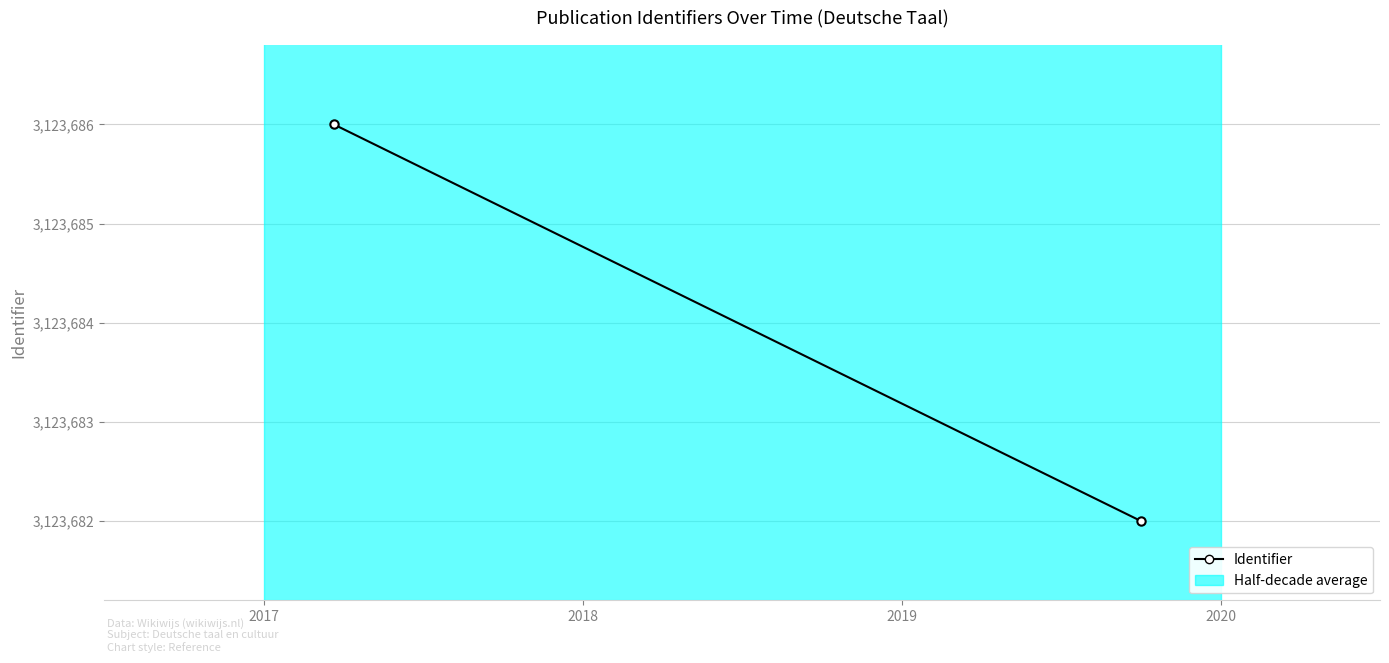

Count the values in the range 3123682 to 3123686.

2